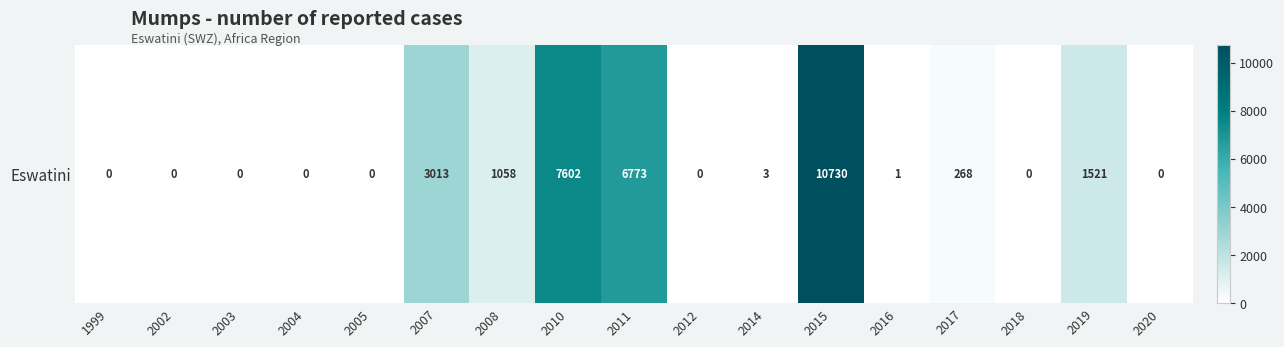

True or false: the data shows -5215 at 2004.

False